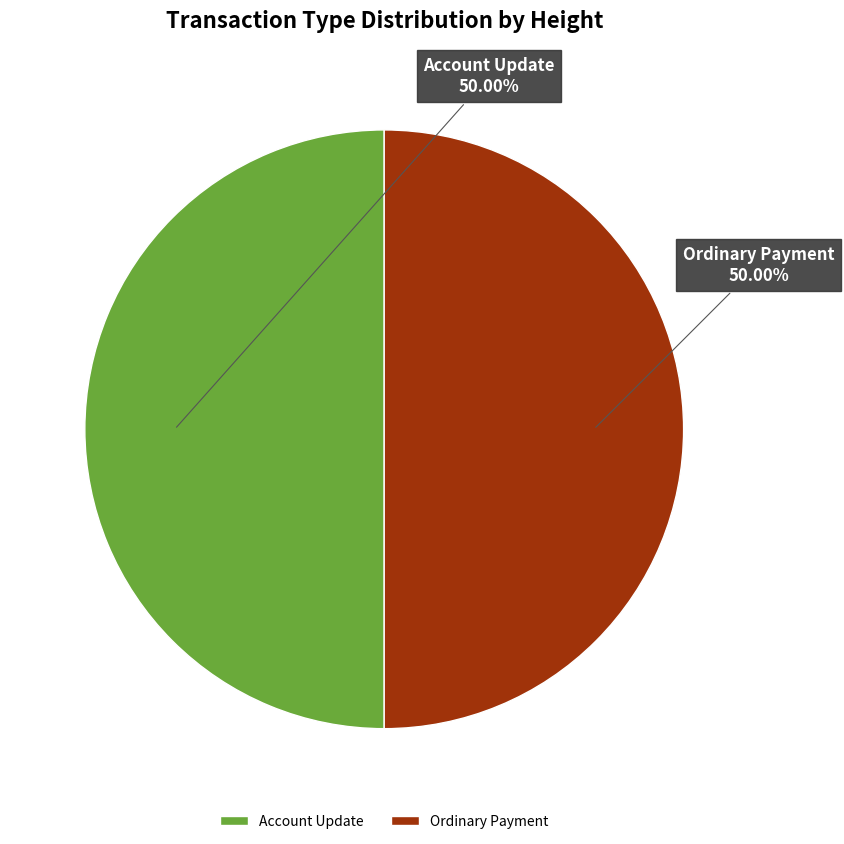

What is the ratio of the value at Ordinary Payment to the value at Account Update?

1.0